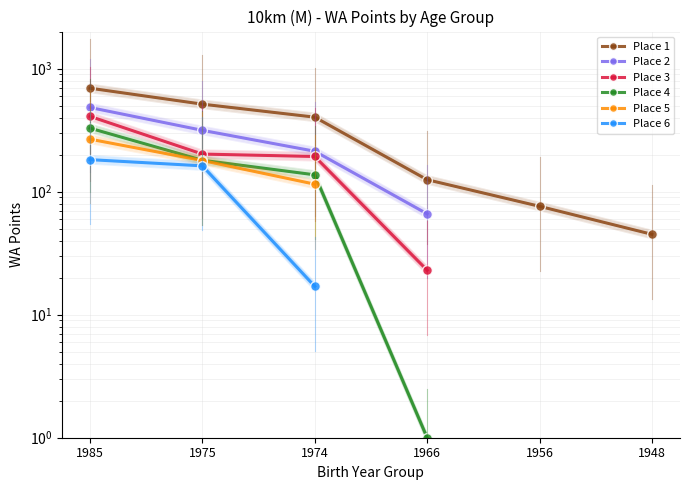

What are all the series names shown in the legend?

Place 1, Place 2, Place 3, Place 4, Place 5, Place 6